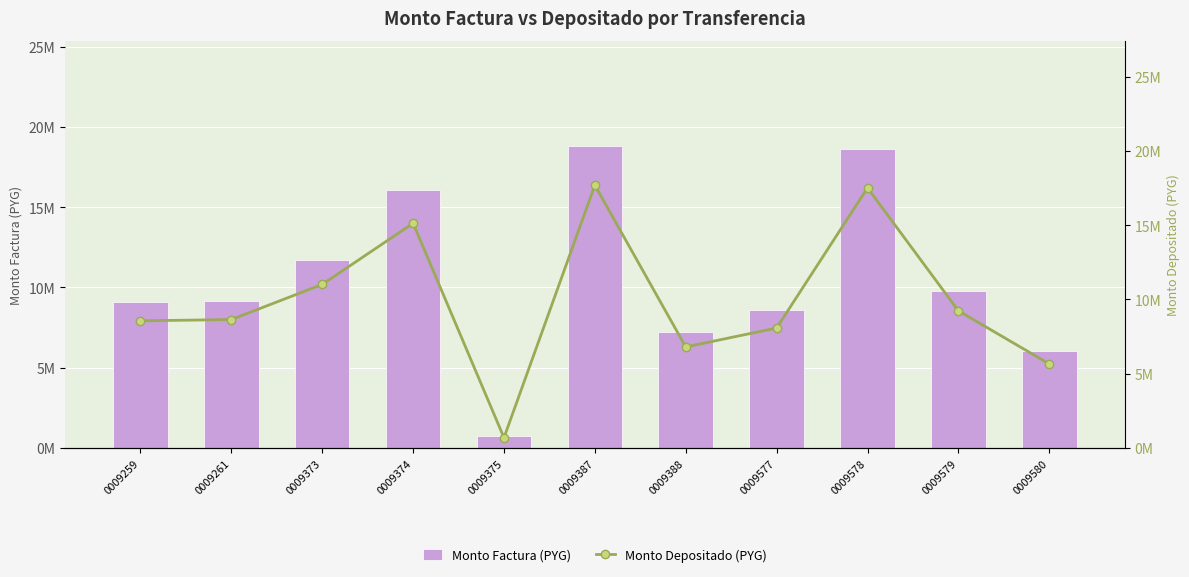

The value of Monto Depositado (PYG) at 0009259 is 15271614. True or false?

False